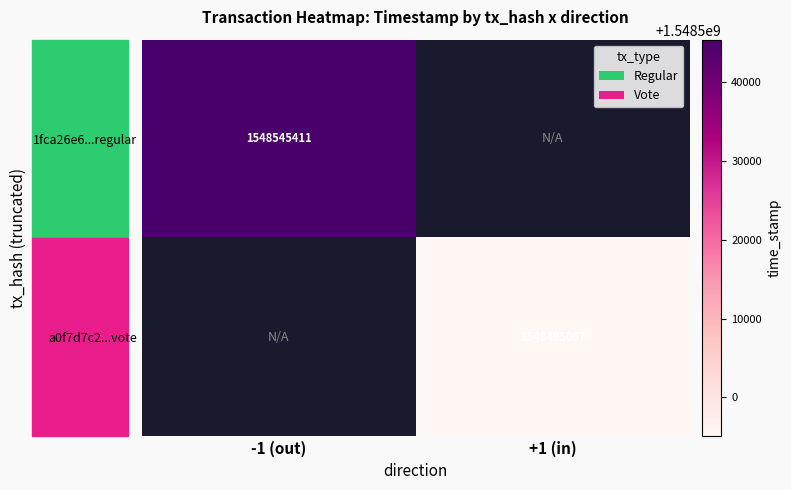

Between +1 (in) and -1 (out), which is larger?

-1 (out)